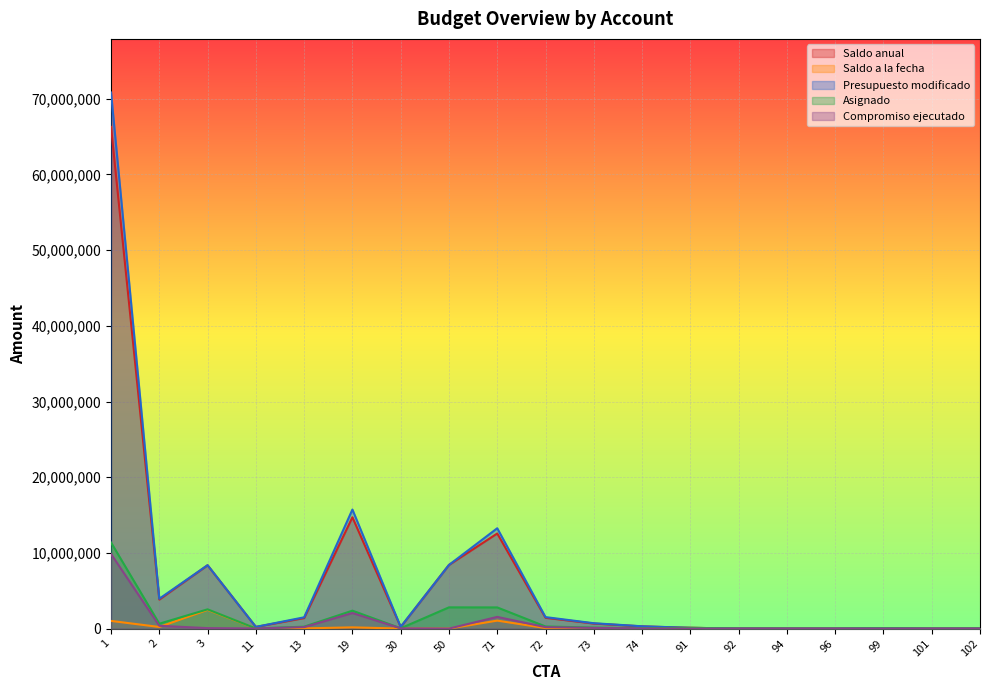

What is the difference between the highest and lowest values at 30?

225700.0